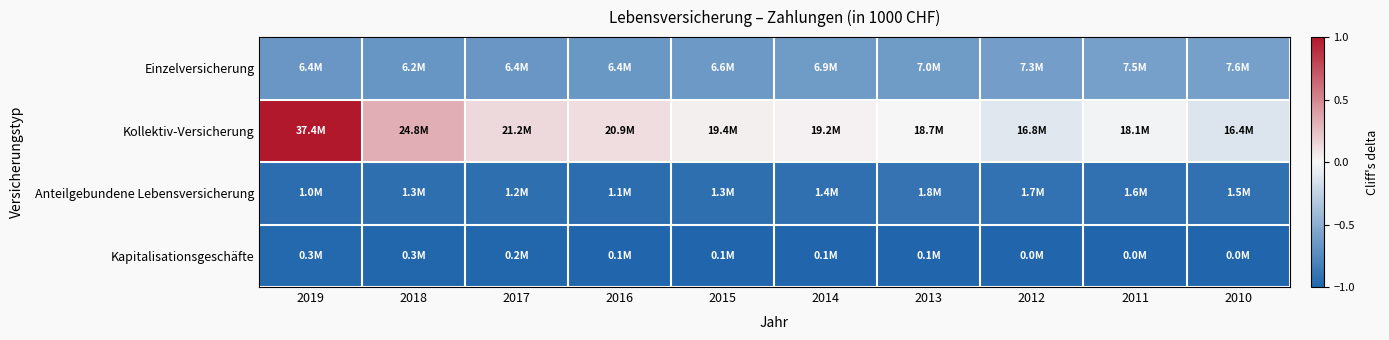

At which category is the sum across all series the highest?

2019